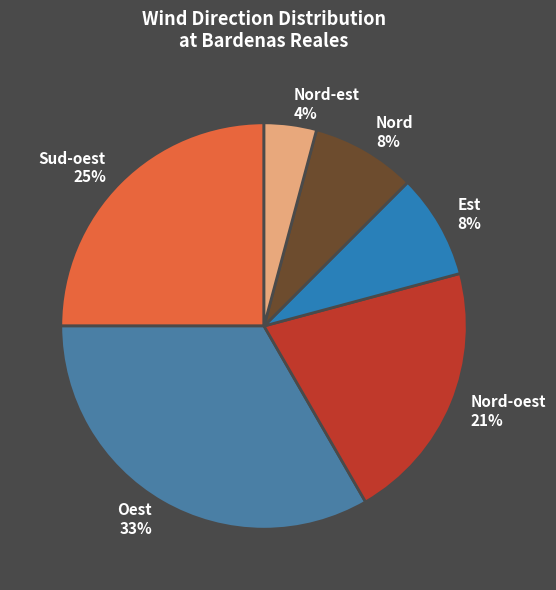

Is it true that Est is 17% of the pie?

False